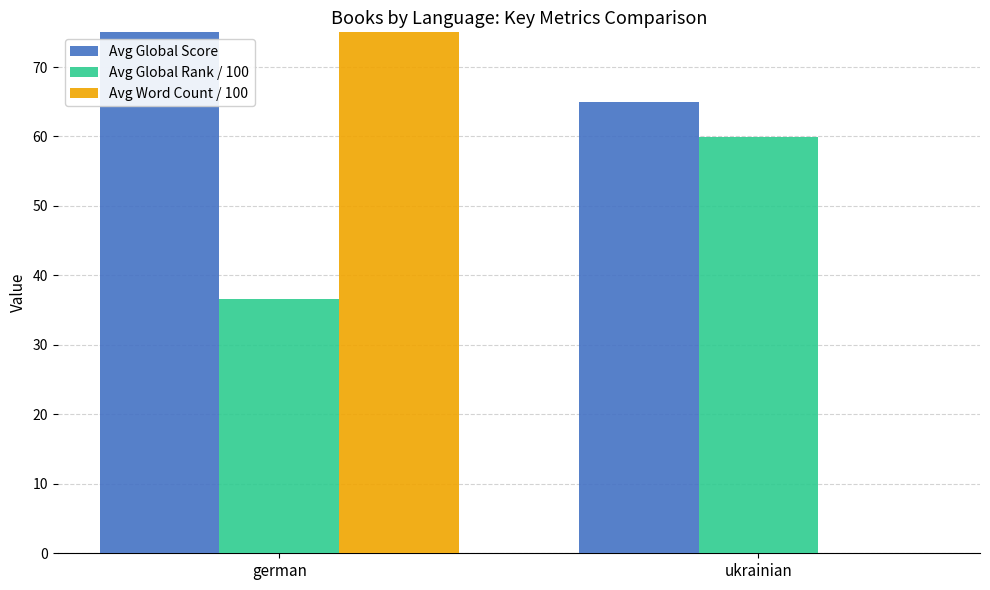

Rank the series by their maximum value, from highest to lowest.

Avg Word Count / 100, Avg Global Score, Avg Global Rank / 100